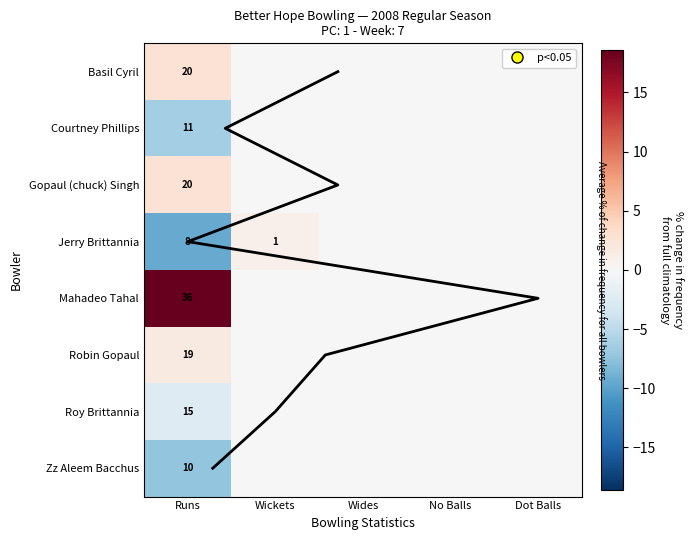

Which series has the largest total across all categories?

Mahadeo Tahal